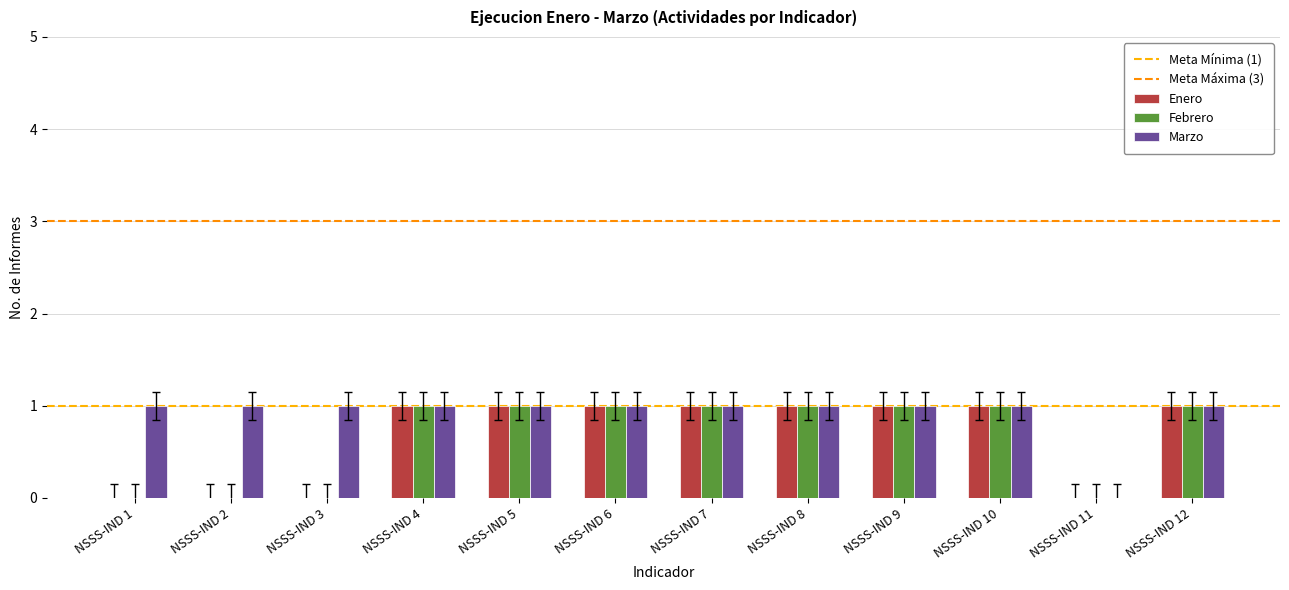

How many groups of bars are there?

12